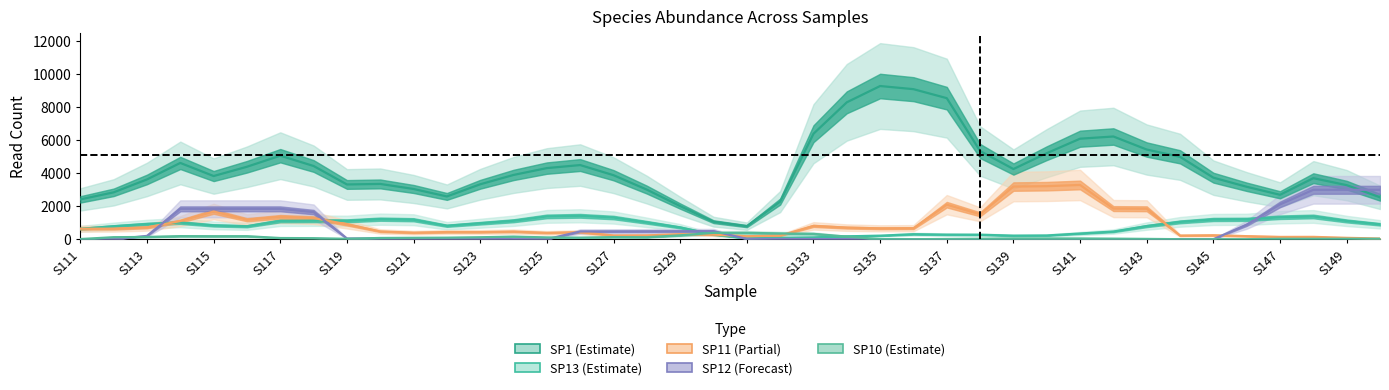

What are all the series names shown in the legend?

SP1, SP13, SP11, SP12, SP10